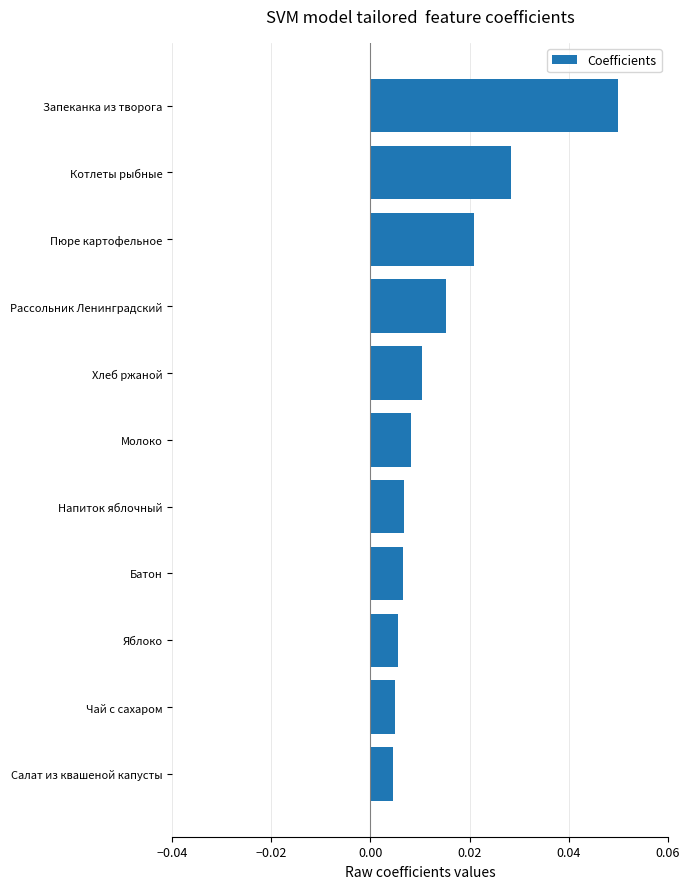

Which category has the highest value across all series?

Запеканка из творога